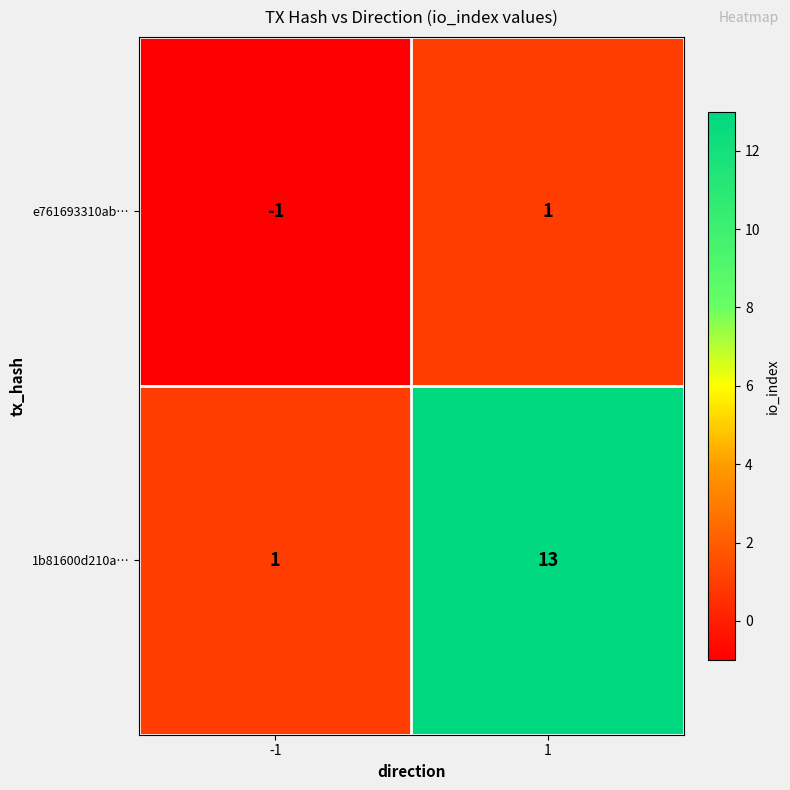

Reading right to left, what are all the values shown in this chart?

e761693310ab…: 1=1	-1=-1
1b81600d210a…: 1=13	-1=1